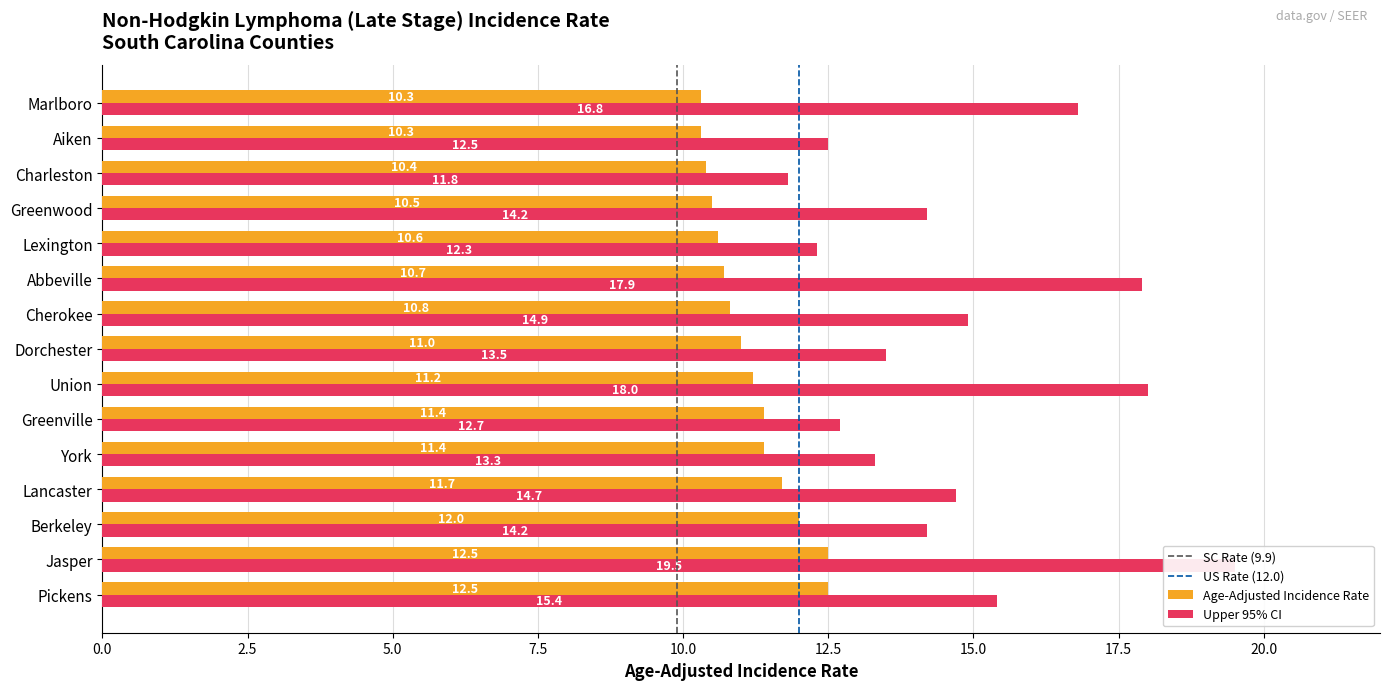

What is the sum of the Age-Adjusted Incidence Rate values at Dorchester and Lancaster?

22.7